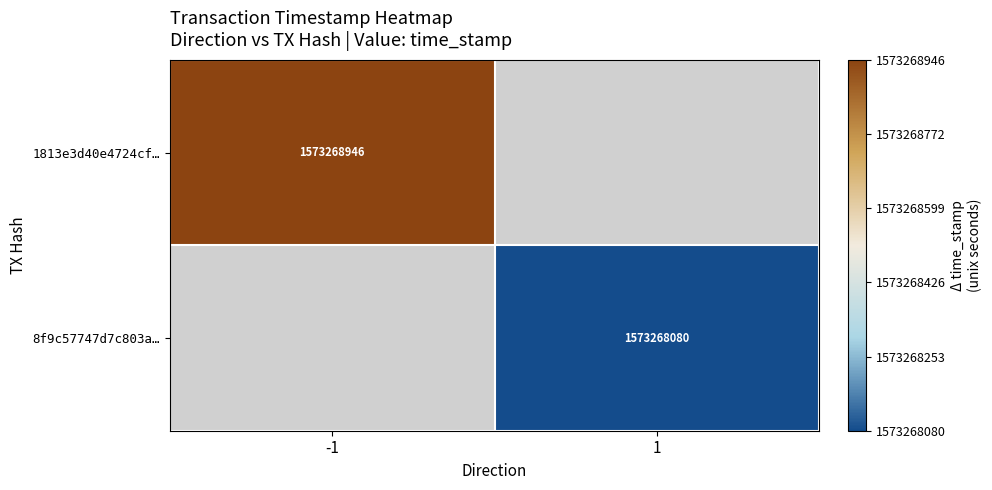

Reading left to right, extract all data points from this chart.

1813e3d40e4724cfbee1363624dc465d2be421c: 0=-1	1=1573268946
8f9c57747d7c803a434f7367f48a97c9cf7a0c6: 0=1	1=1573268080